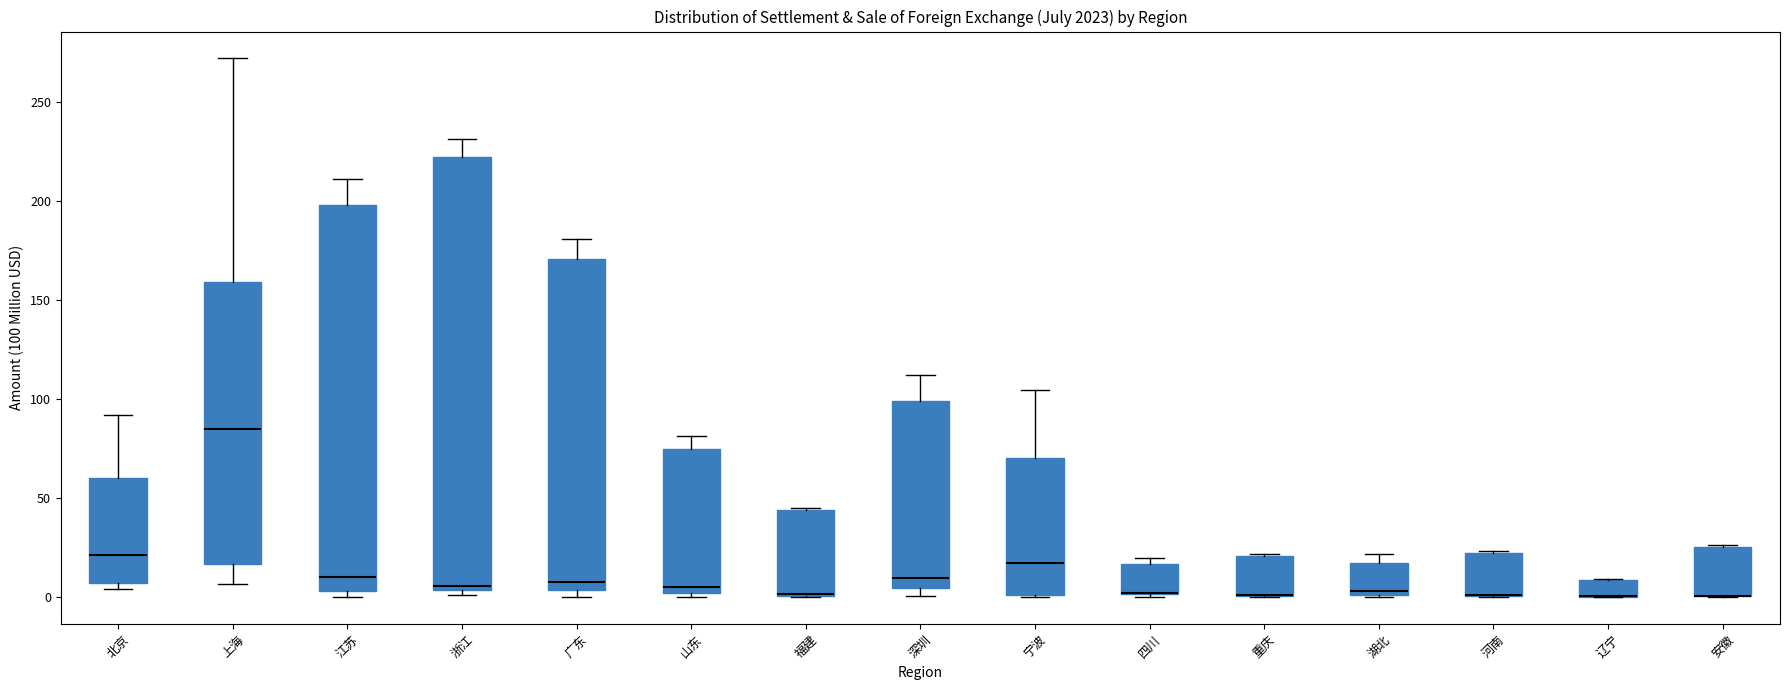

Where is the upper edge of the box for 福建 on the y-axis? The values are not printed on the chart, so give them approximately, as read against the axis.

45